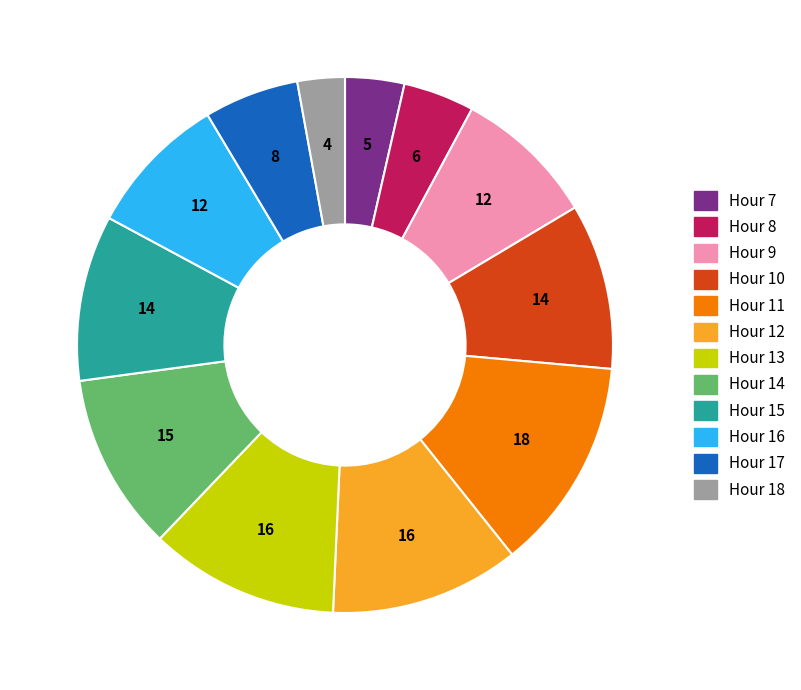

Is there a majority slice in this chart?

No